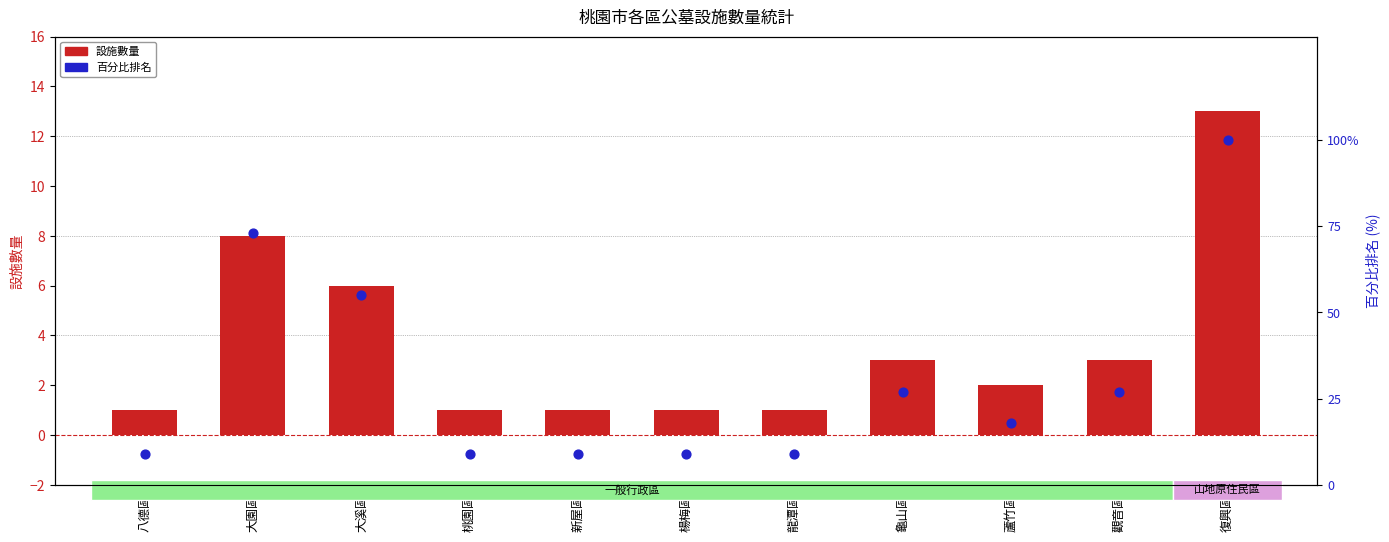

What are all the series names shown in the legend?

設施數量, 百分比排名